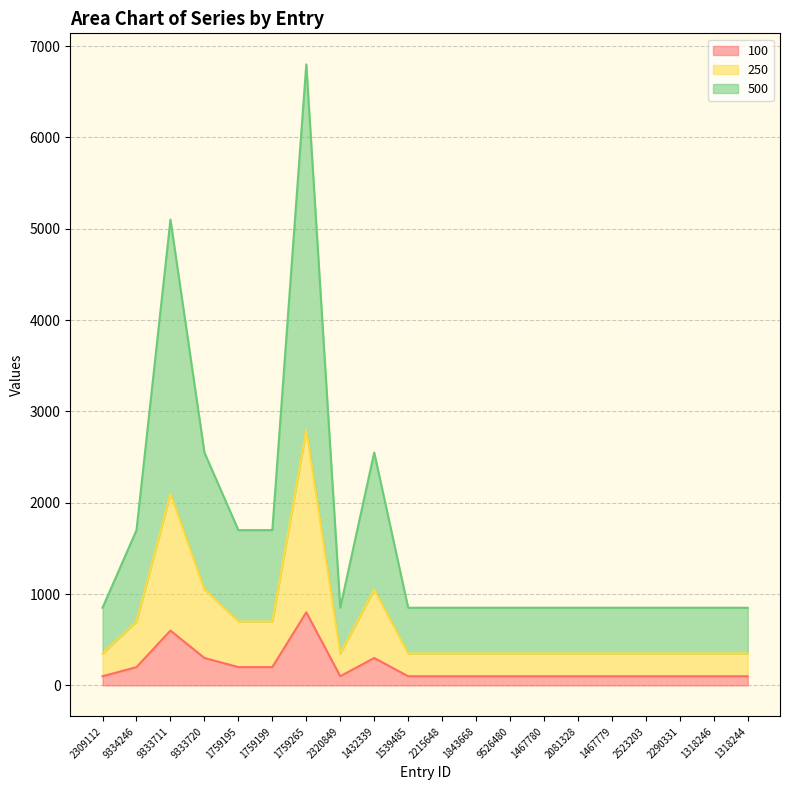

What is the value of the 250 point at the 18th from the left?

350